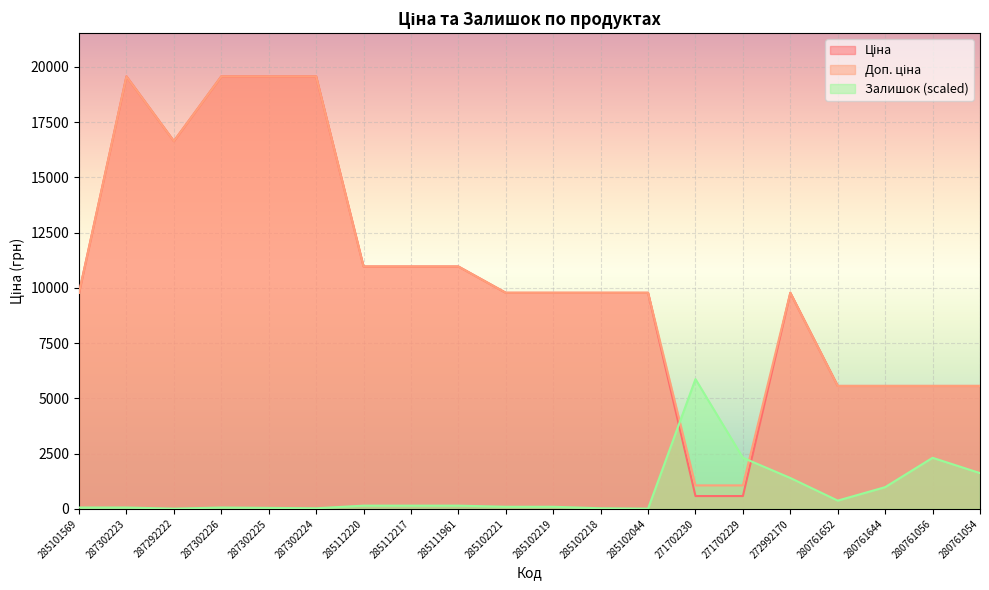

What is the total value across all series at 287302226?

39189.0